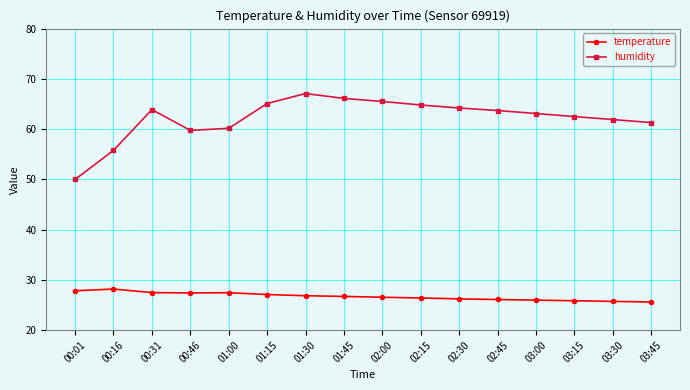

How many lines are shown in the chart?

2